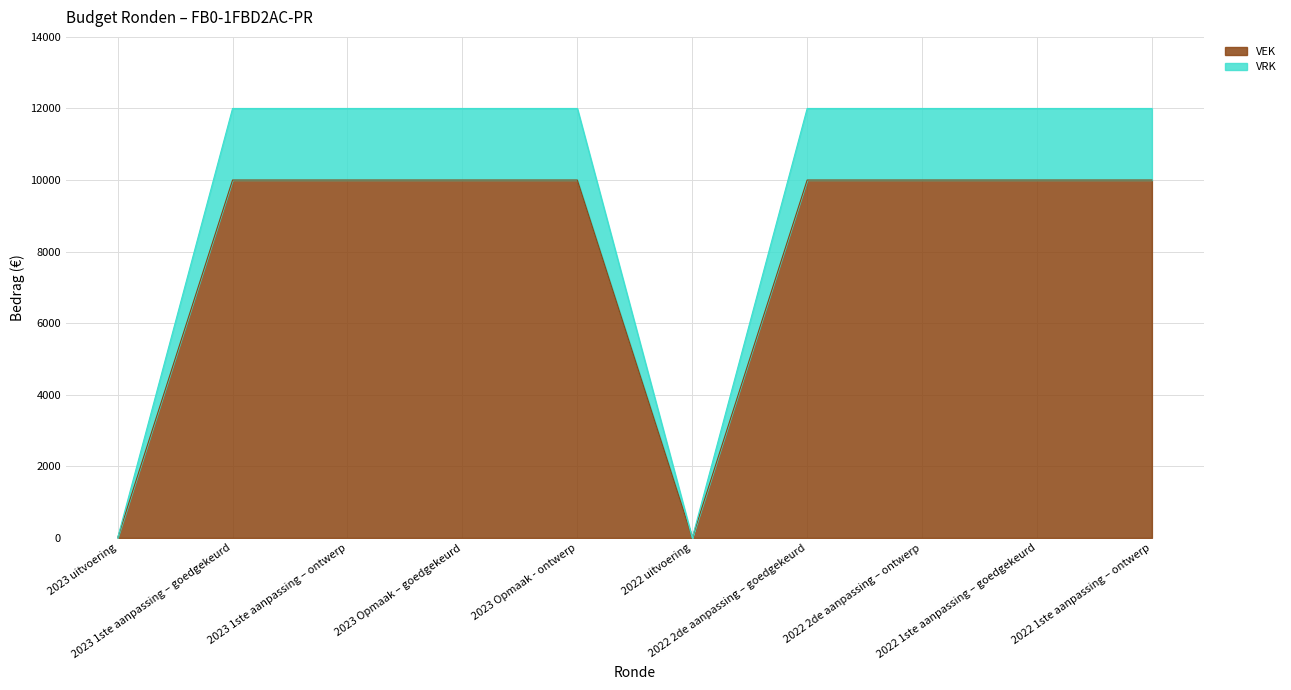

Reading left to right, transcribe all the data shown in this chart.

VEK: 2023 uitvoering=0	2023 1ste aanpassing – goedgekeurd=10000	2023 1ste aanpassing – ontwerp=10000	2023 Opmaak – goedgekeurd=10000	2023 Opmaak - ontwerp=10000	2022 uitvoering=0	2022 2de aanpassing – goedgekeurd=10000	2022 2de aanpassing – ontwerp=10000	2022 1ste aanpassing – goedgekeurd=10000	2022 1ste aanpassing – ontwerp=10000
VRK: 2023 uitvoering=0	2023 1ste aanpassing – goedgekeurd=12000	2023 1ste aanpassing – ontwerp=12000	2023 Opmaak – goedgekeurd=12000	2023 Opmaak - ontwerp=12000	2022 uitvoering=0	2022 2de aanpassing – goedgekeurd=12000	2022 2de aanpassing – ontwerp=12000	2022 1ste aanpassing – goedgekeurd=12000	2022 1ste aanpassing – ontwerp=12000